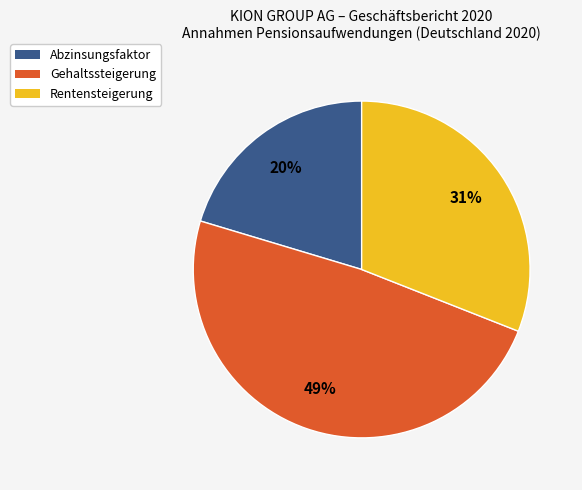

To the nearest percent, what is the combined percentage of Gehaltssteigerung and Abzinsungsfaktor?

69%